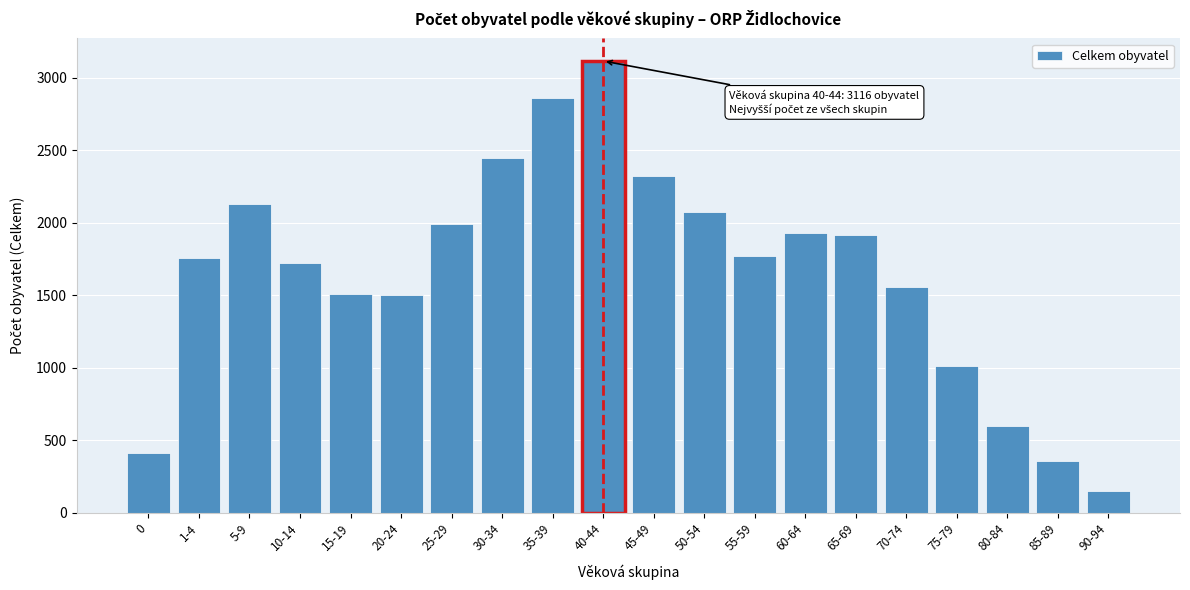

What is the ratio of the value at 85-89 to the value at 0?

0.9